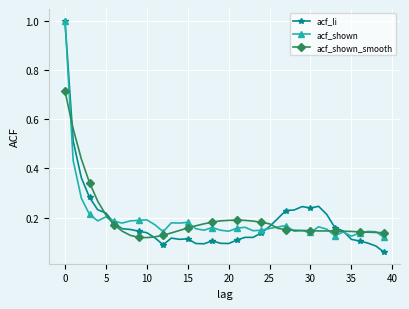

Which series has the widest spread of values?

acf_li